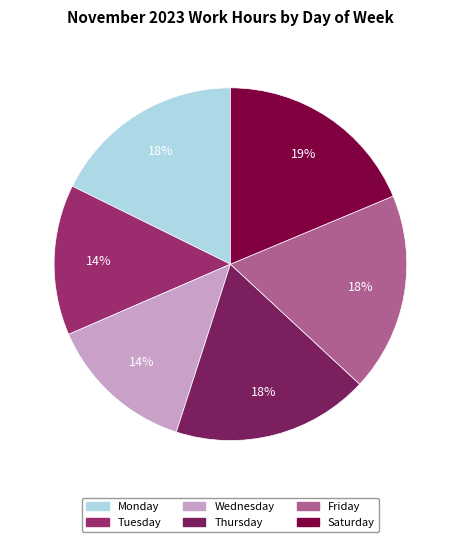

How many slices are in this pie chart?

6